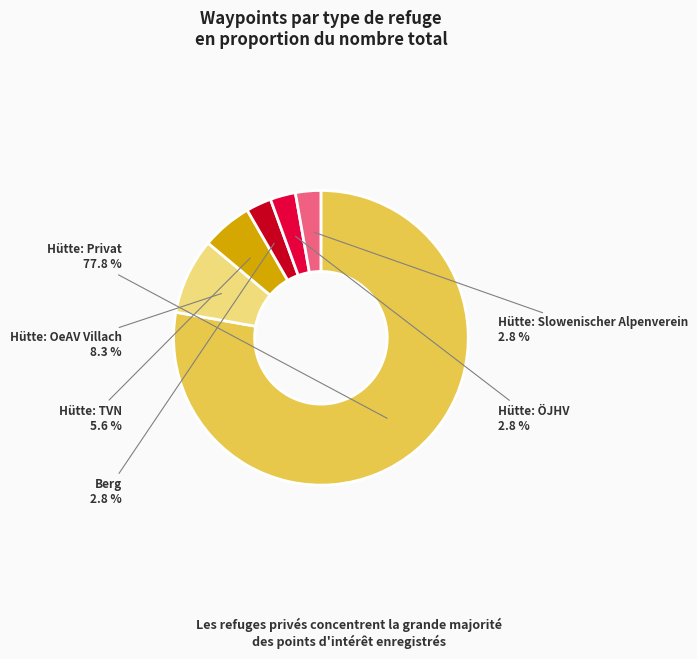

How many segments does this pie chart have?

6